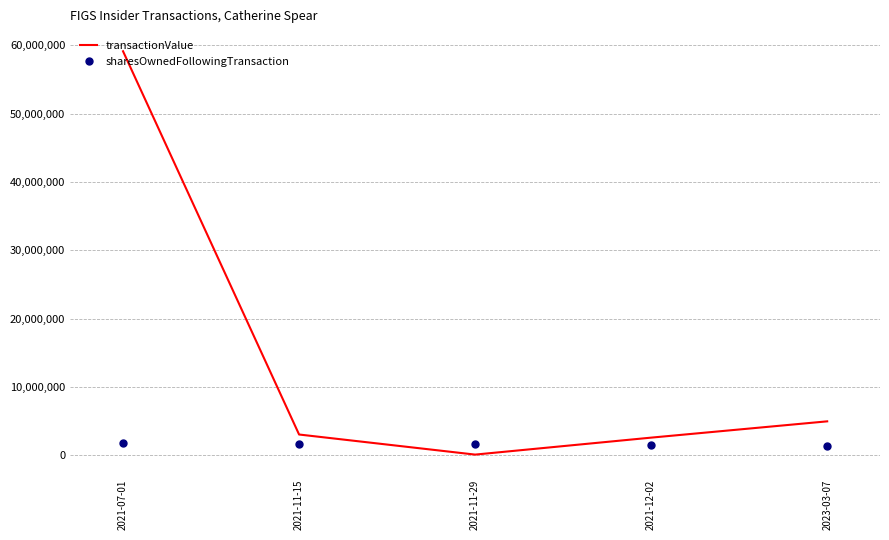

Which series has the largest range (max minus min)?

transactionValue